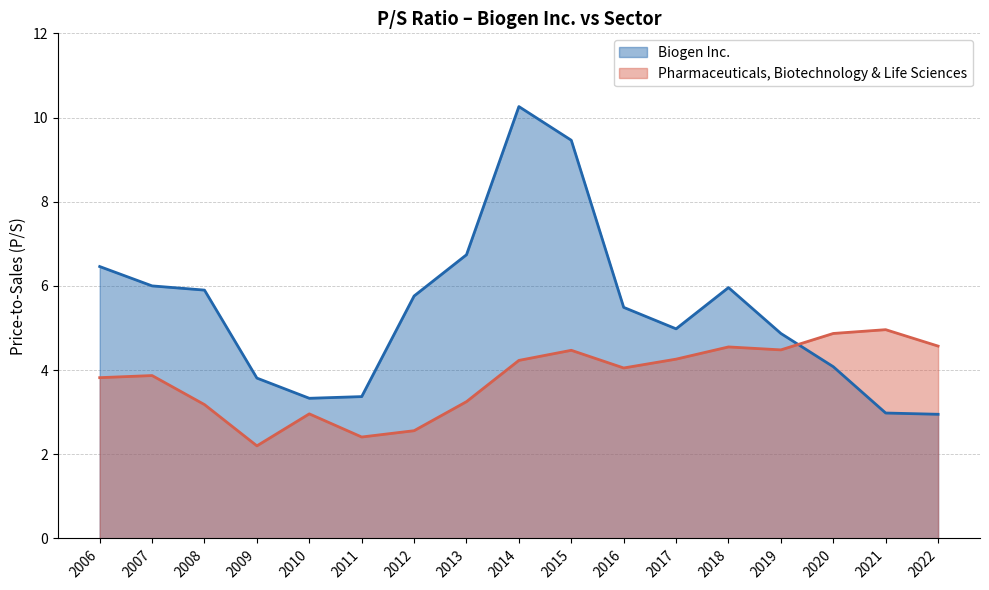

What is the difference between the maximum and minimum values in the Biogen Inc. series?

7.3